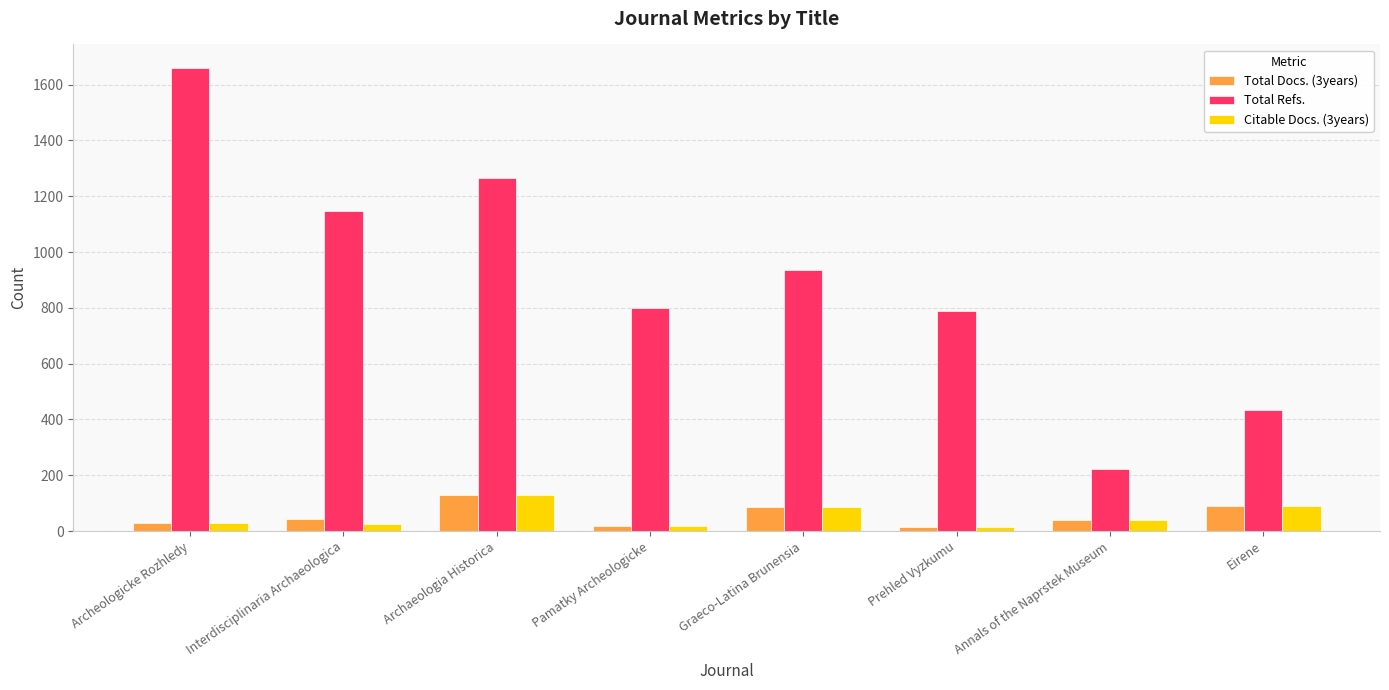

What is the difference between the highest and lowest values at Archeologicke Rozhledy?

1633